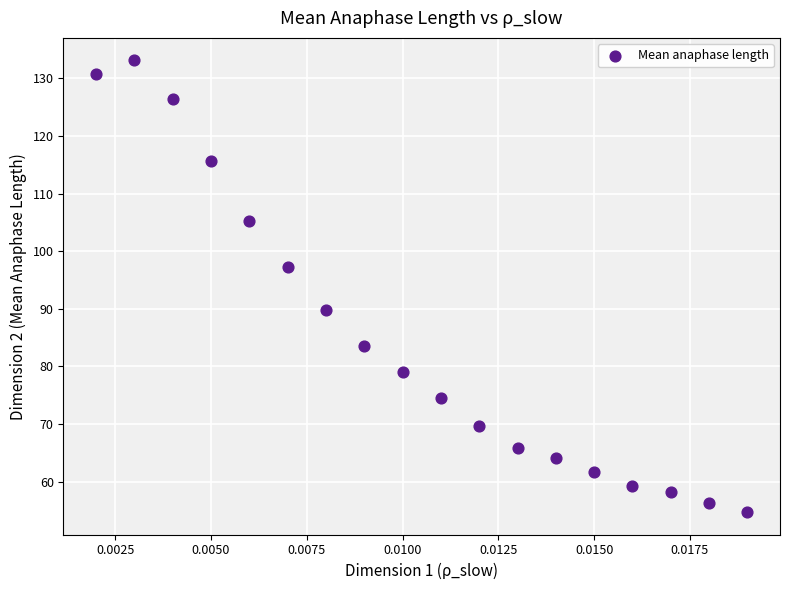

What is the range of Y values (max minus min)?

78.4